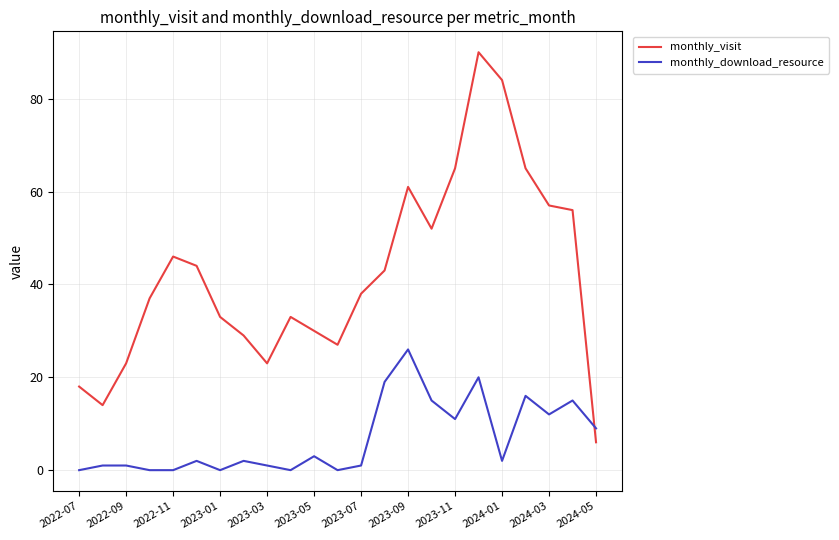

Which series has the largest total across all categories?

monthly_visit